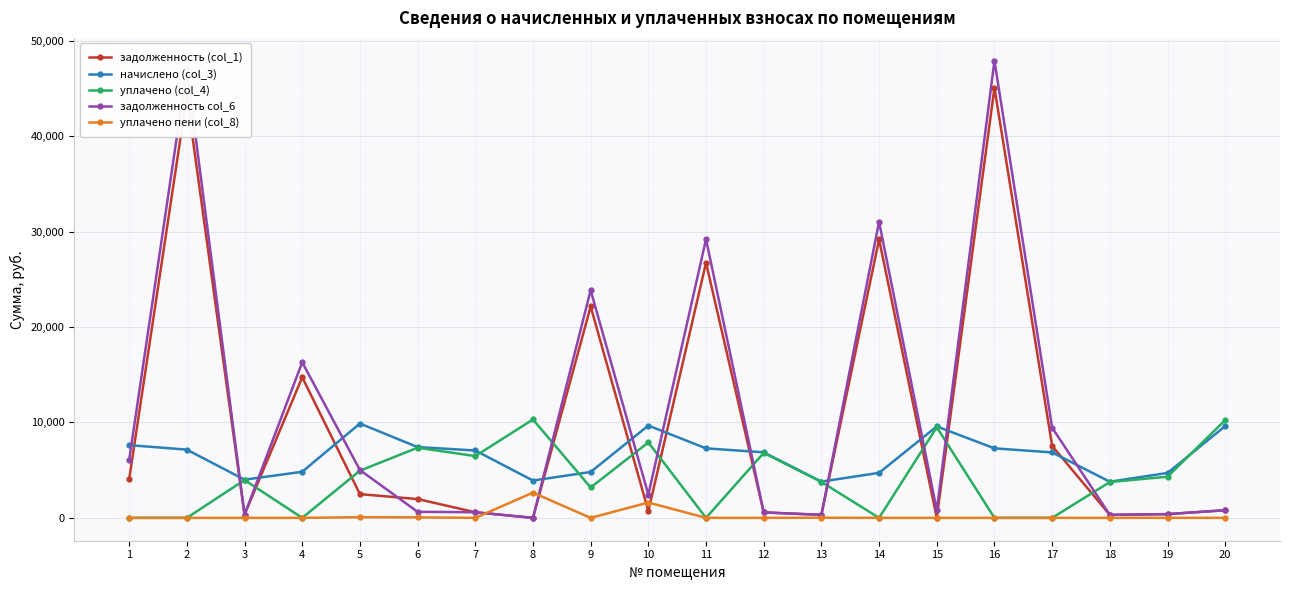

Between 2 and 9, which series saw the biggest shift?

задолженность col_6